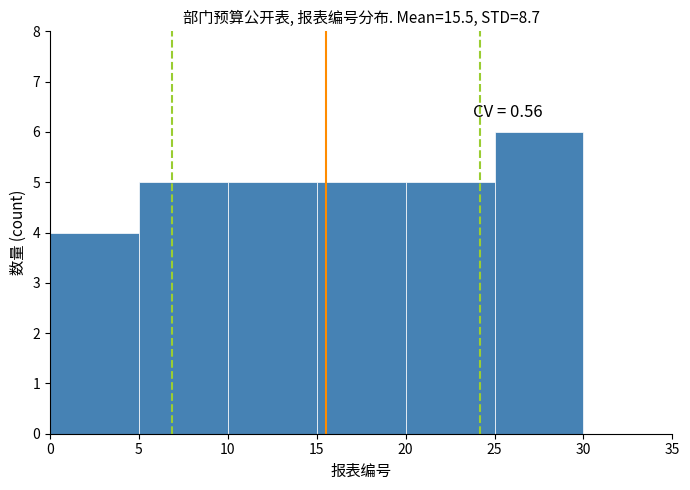

Over which range of the x-axis is the bar tallest?

25 to 30